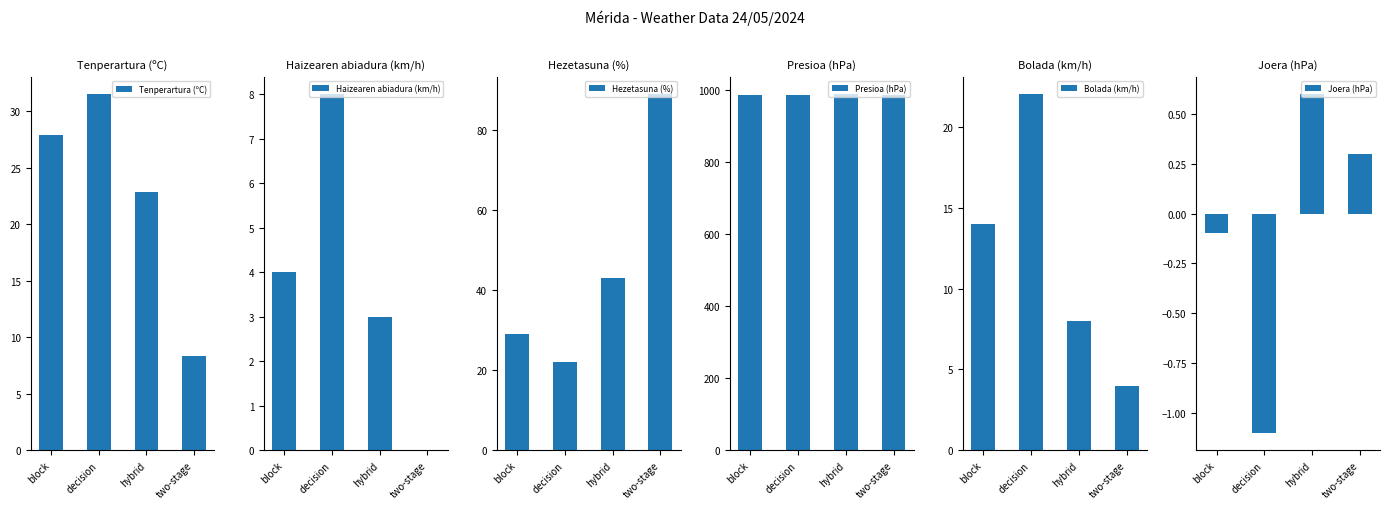

The Hezetasuna (%) series shows 89.0 at two-stage. True or false?

True